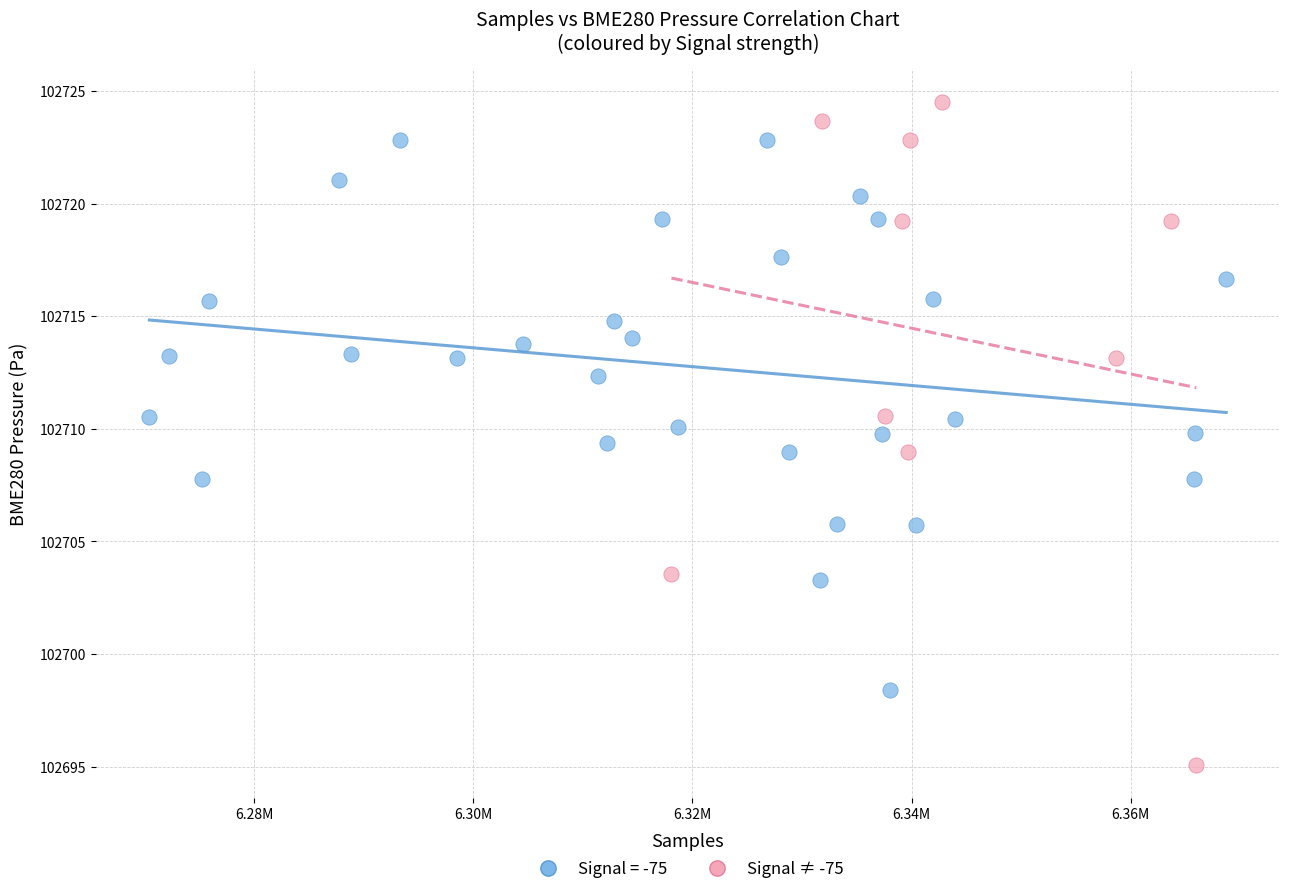

Which series reaches the maximum Y coordinate?

Signal ≠ -75